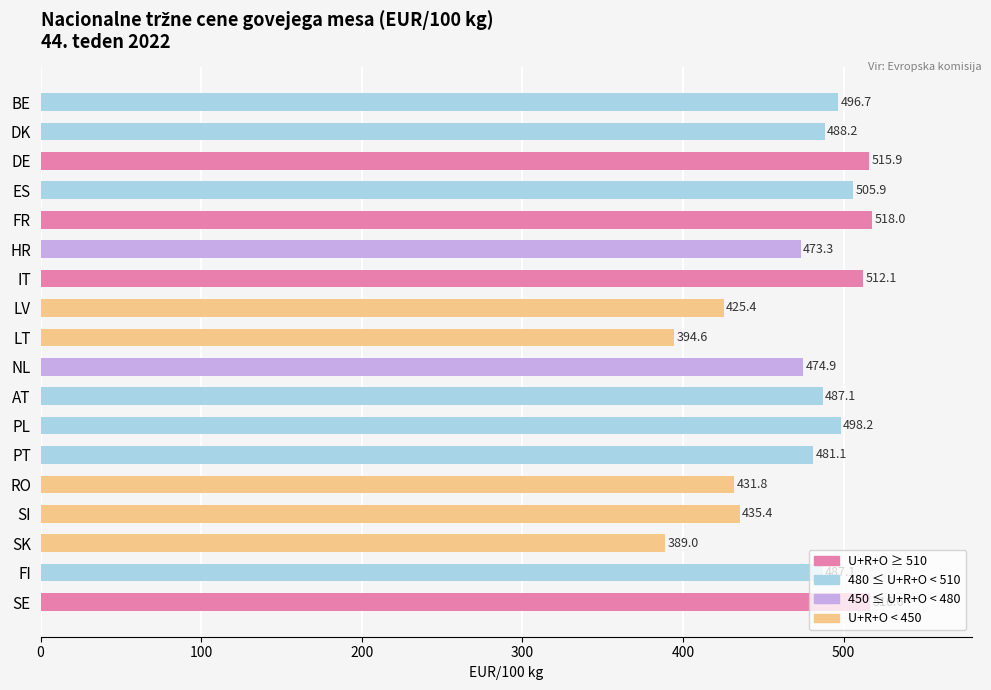

True or false: the data shows 431.8 at RO.

True